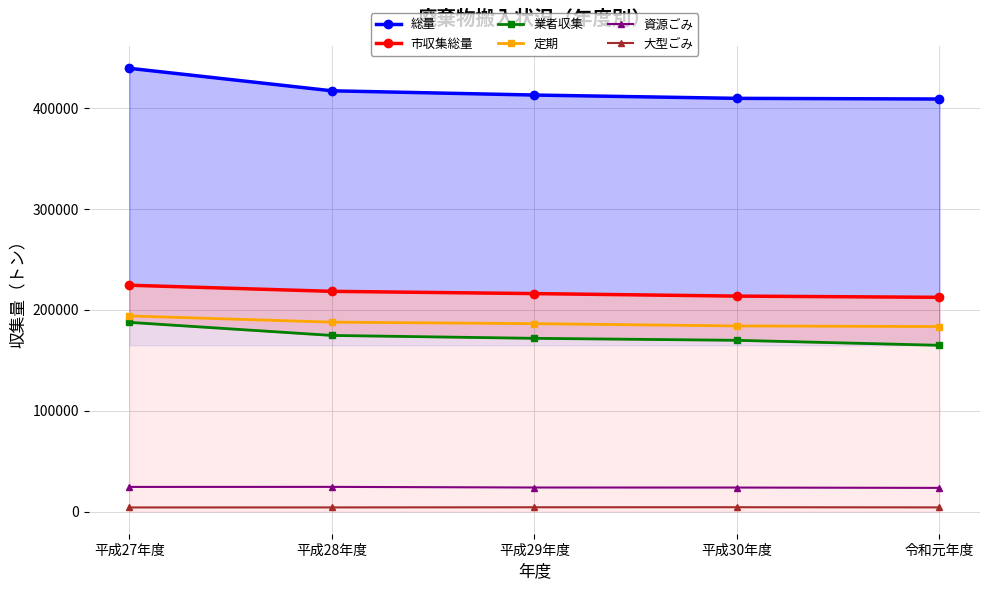

Reading right to left, transcribe all the data shown in this chart.

総量: 令和元年度=409130	平成30年度=409779	平成29年度=413066	平成28年度=417273	平成27年度=439606
市収集総量: 令和元年度=212464	平成30年度=213673	平成29年度=216161	平成28年度=218390	平成27年度=224466
業者収集: 令和元年度=164882	平成30年度=169830	平成29年度=171799	平成28年度=174665	平成27年度=187642
定期: 令和元年度=183470	平成30年度=184076	平成29年度=186342	平成28年度=187842	平成27年度=193996
資源ごみ: 令和元年度=23472	平成30年度=23809	平成29年度=23851	平成28年度=24478	平成27年度=24430
大型ごみ: 令和元年度=4130	平成30年度=4292	平成29年度=4246	平成28年度=4105	平成27年度=4068